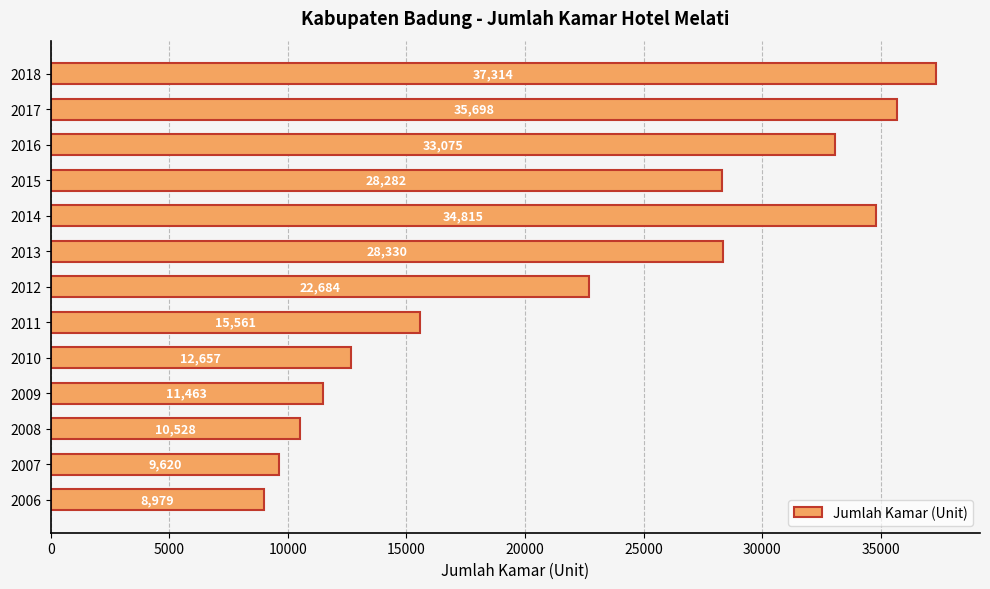

List the labels in order of value, largest first.

2018, 2017, 2014, 2016, 2013, 2015, 2012, 2011, 2010, 2009, 2008, 2007, 2006